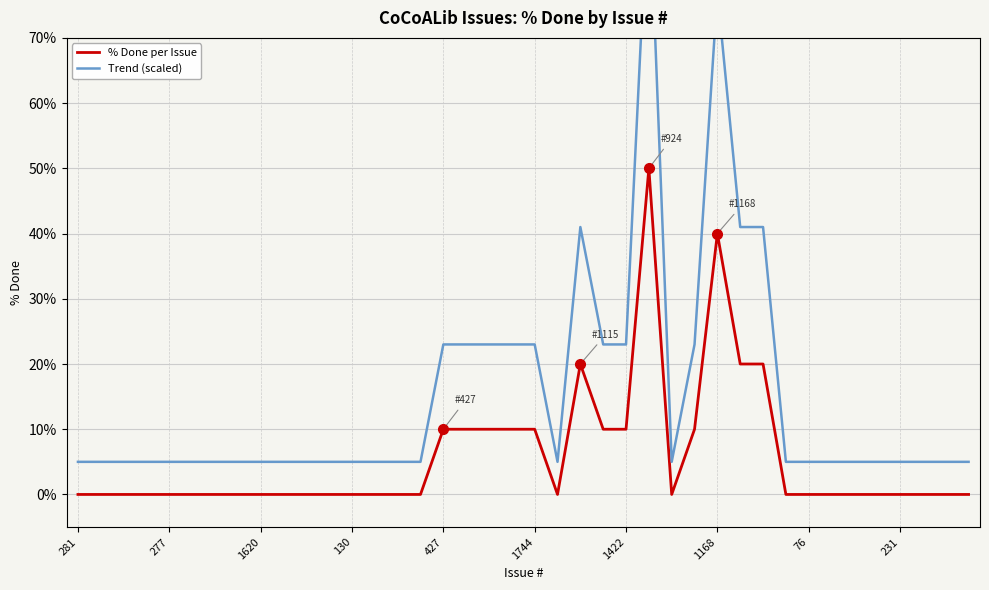

What is the total value across all series at 231?

5